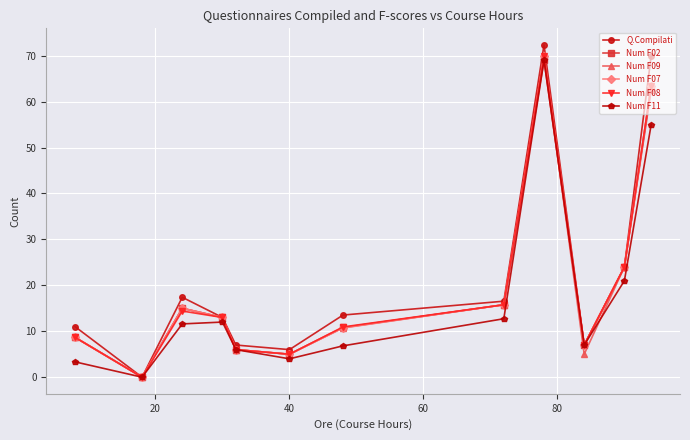

Which series has the largest range (max minus min)?

Q.Compilati